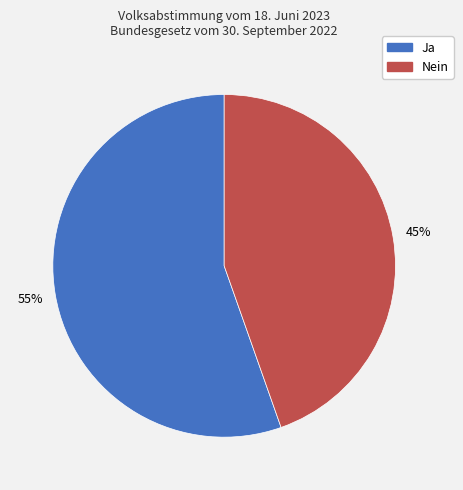

The Nein slice represents 37% of the pie. True or false?

False